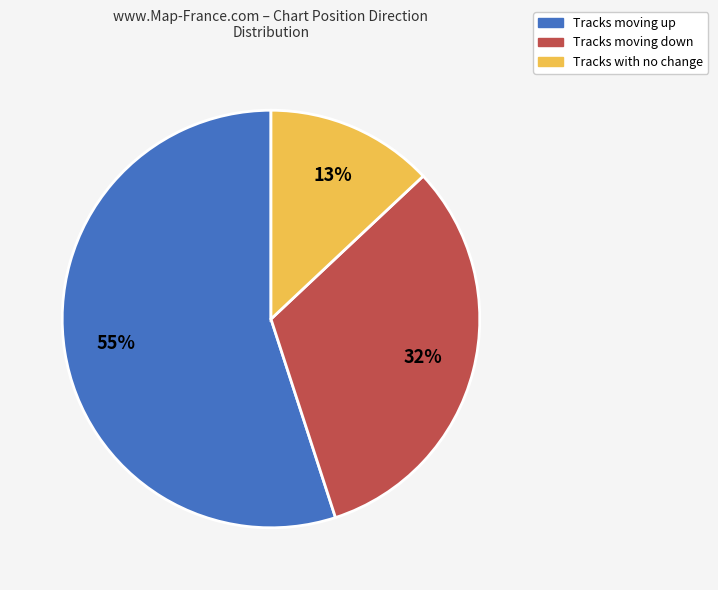

Is there any slice that represents more than half of the pie?

Yes